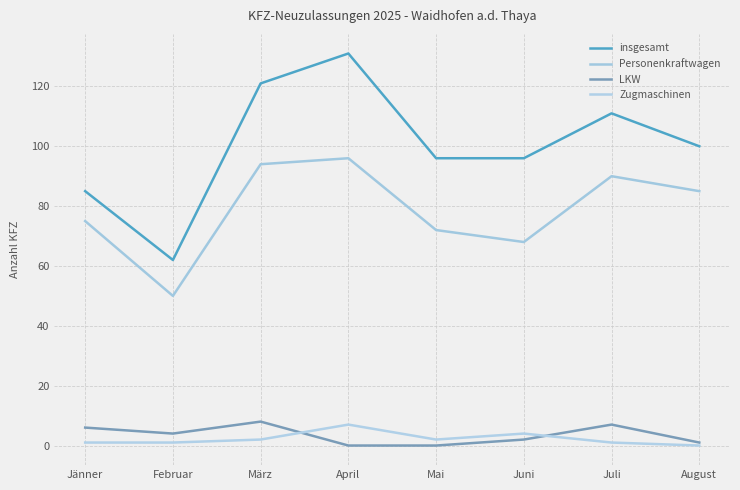

Between Jänner and August, which series saw the biggest shift?

insgesamt